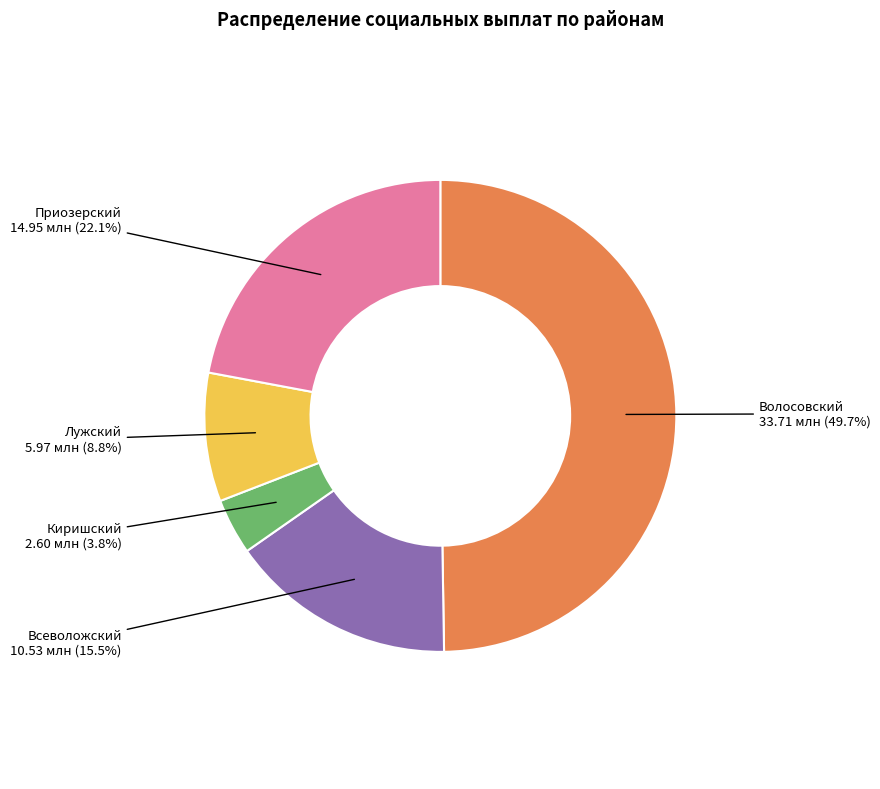

What is the total percentage of Волосовский and Лужский?

58.6%